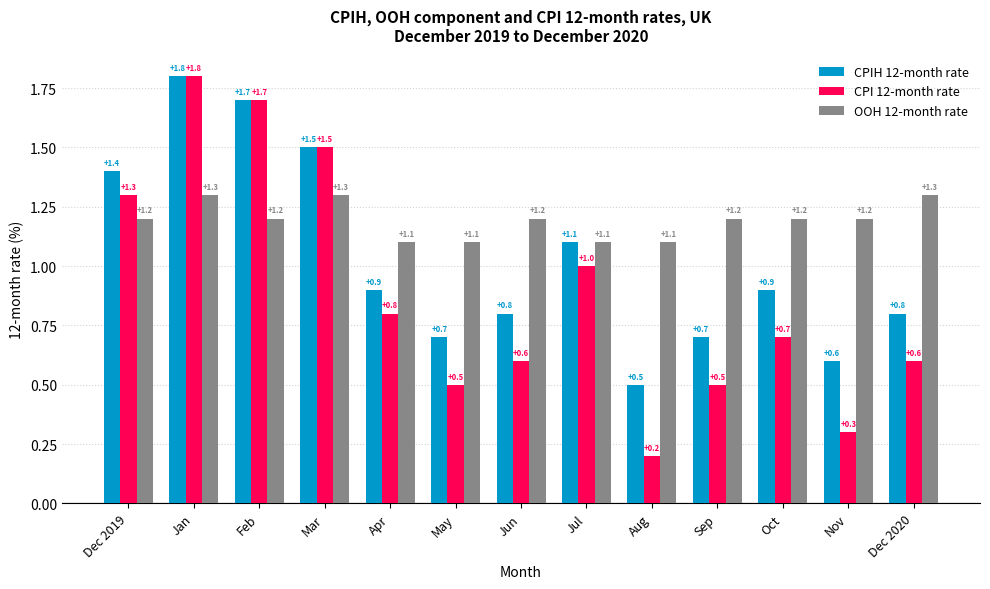

At how many categories does at least one series exceed 1?

13